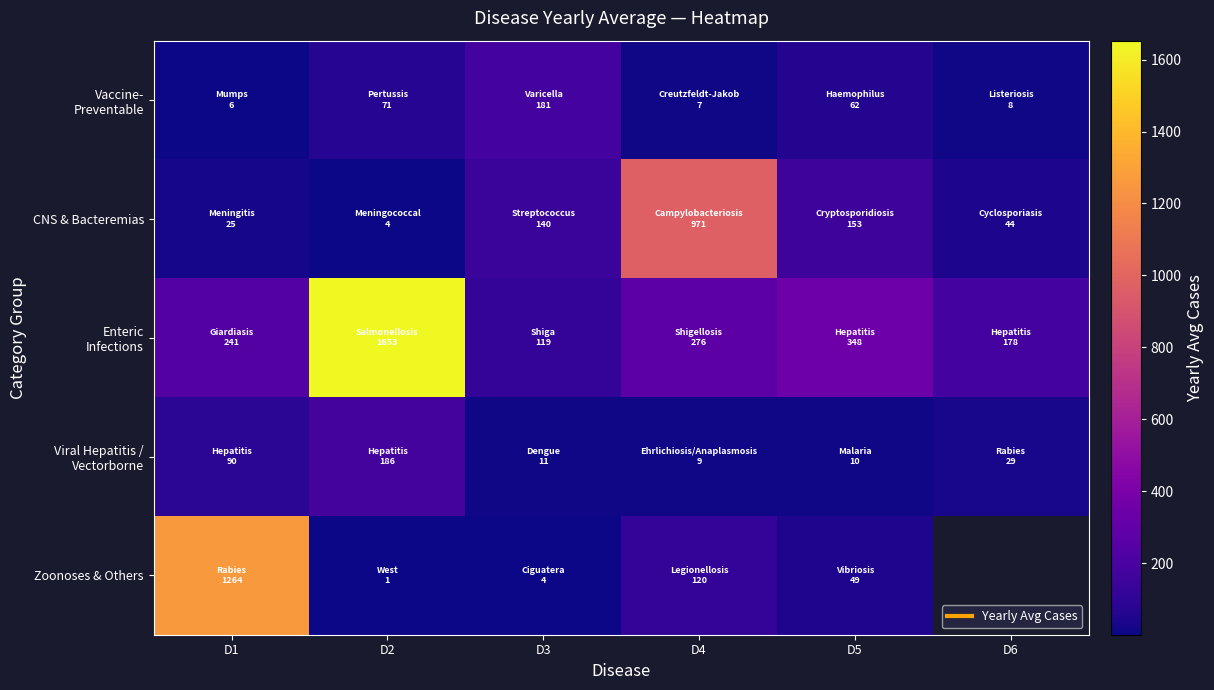

Is the value of CNS & Bacteremias at D3 greater than the value of Zoonoses & Others at D1?

No